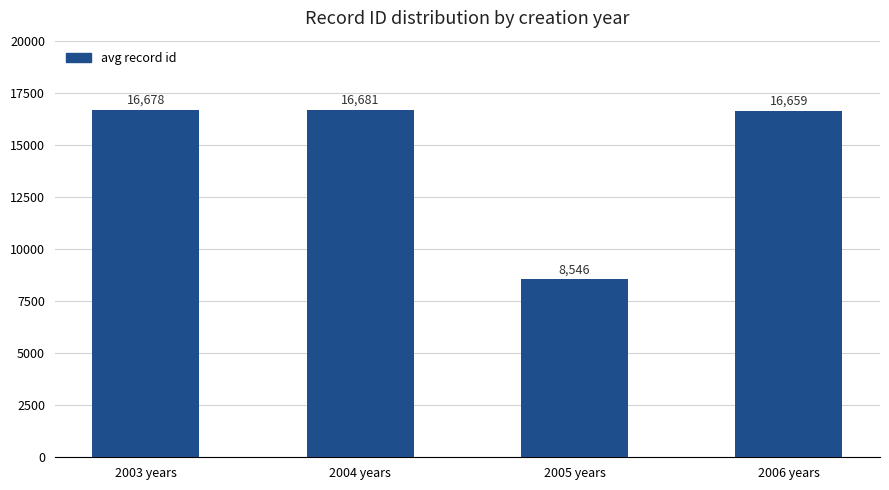

How many series are shown in this chart?

1